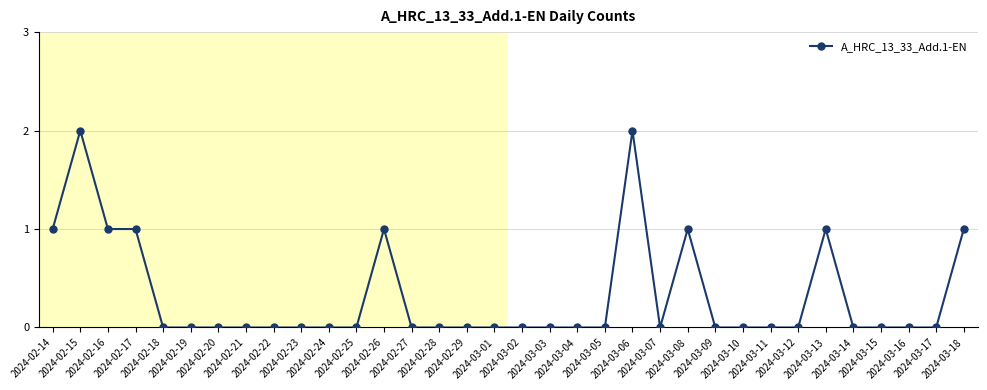

The value at 2024-02-29 is 1. True or false?

False